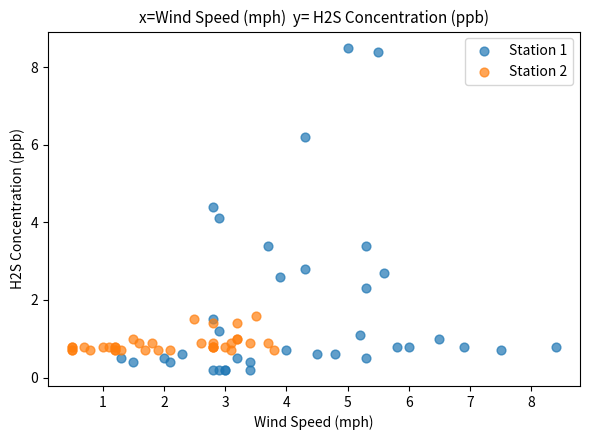

Which series reaches the minimum Y coordinate?

Station 1